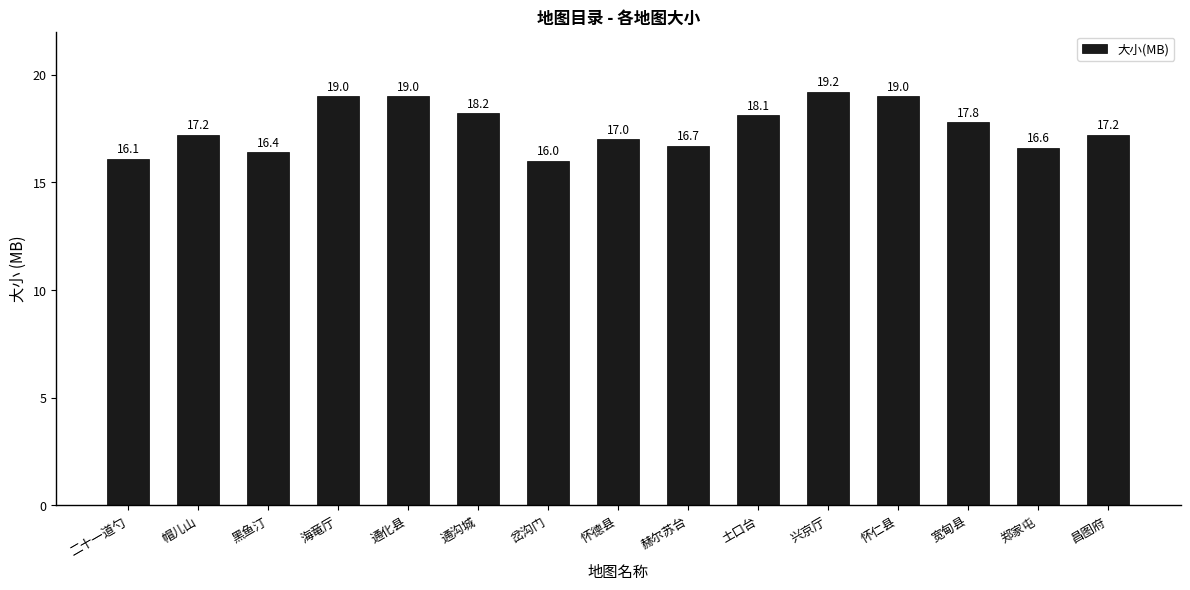

What is the label of the 11th bar from the right?

通化县